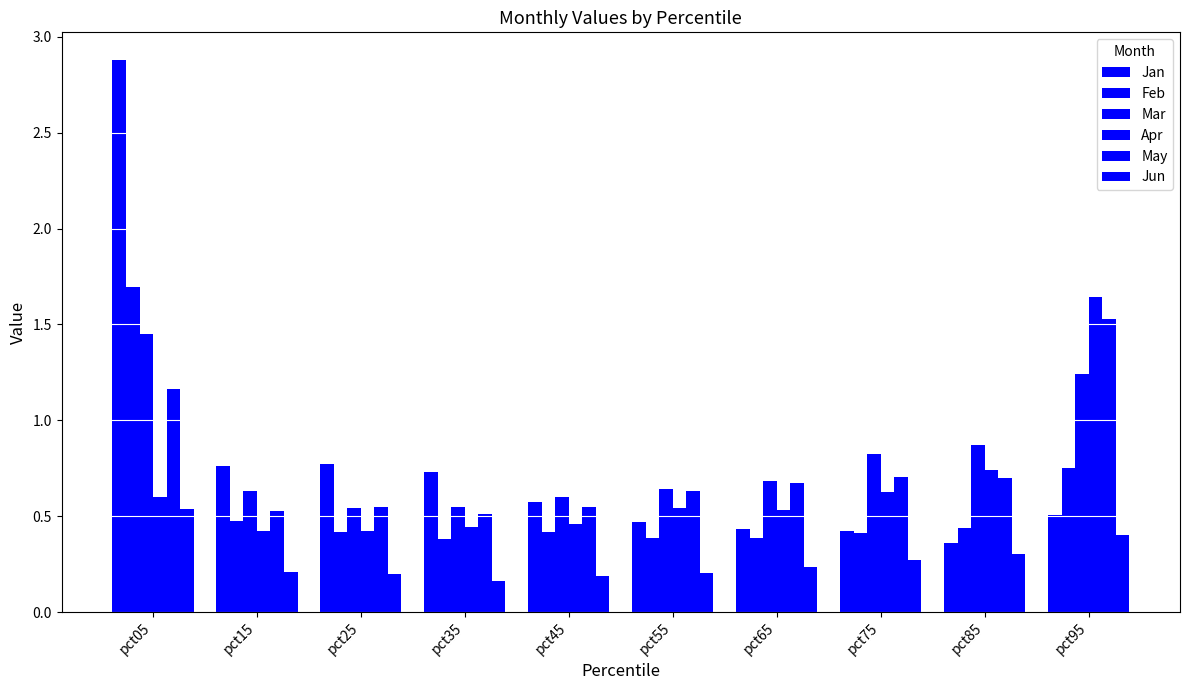

Does the chart contain stacked bars?

No